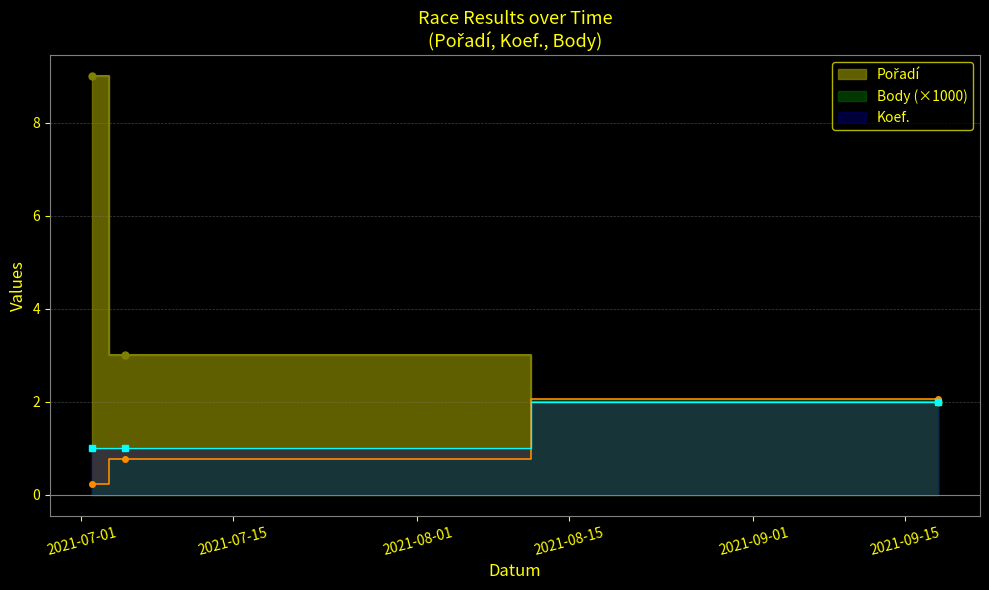

Which series changed the most between 2021-07-05 and 2021-07-02?

Pořadí